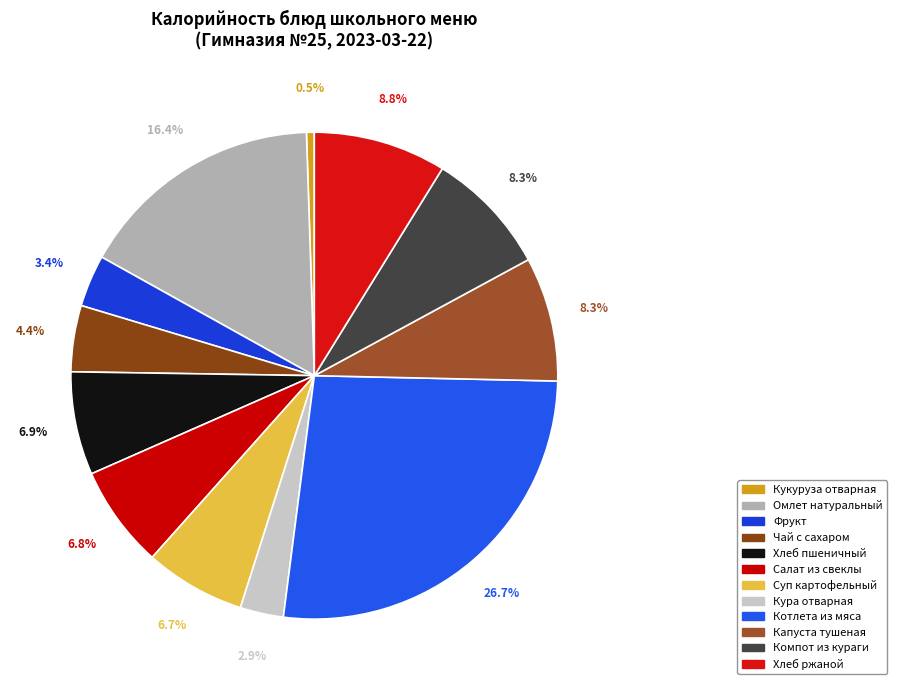

What percentage is NOT represented by Салат из свеклы?

93.2%